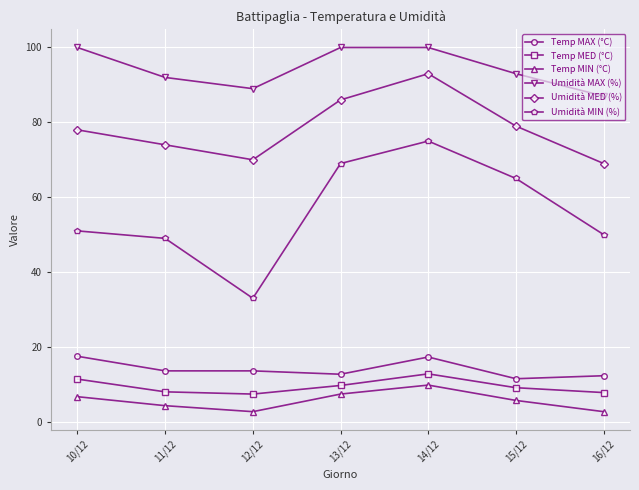

True or false: Umidità MED (%) and Temp MED (°C) cross at least once.

False